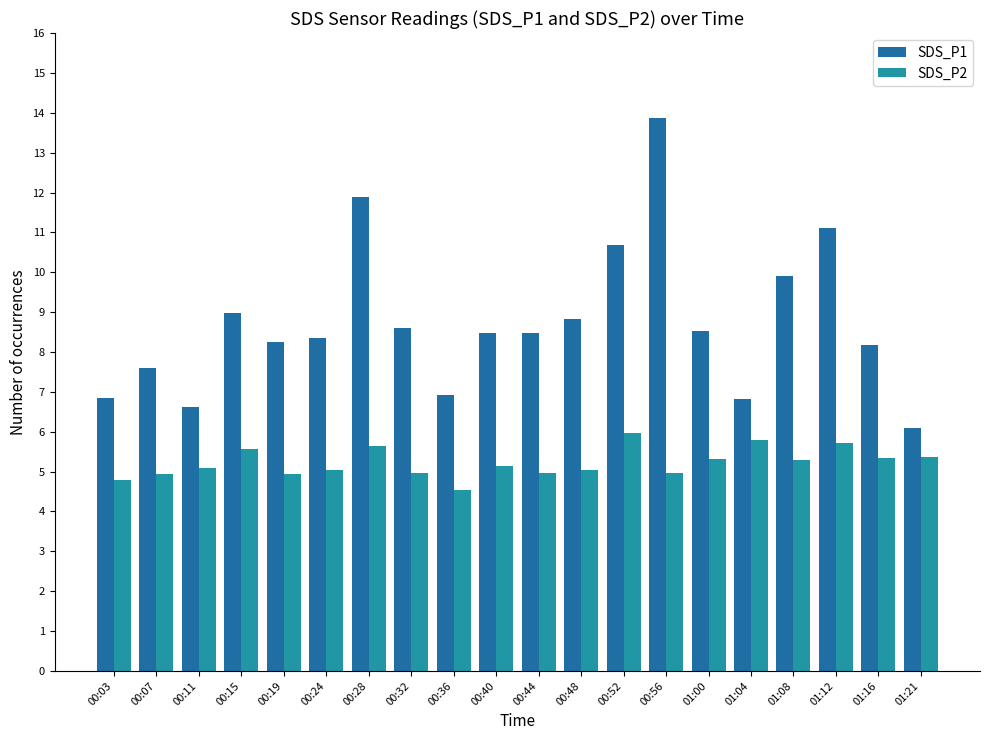

At which category is the sum across all series the highest?

00:56